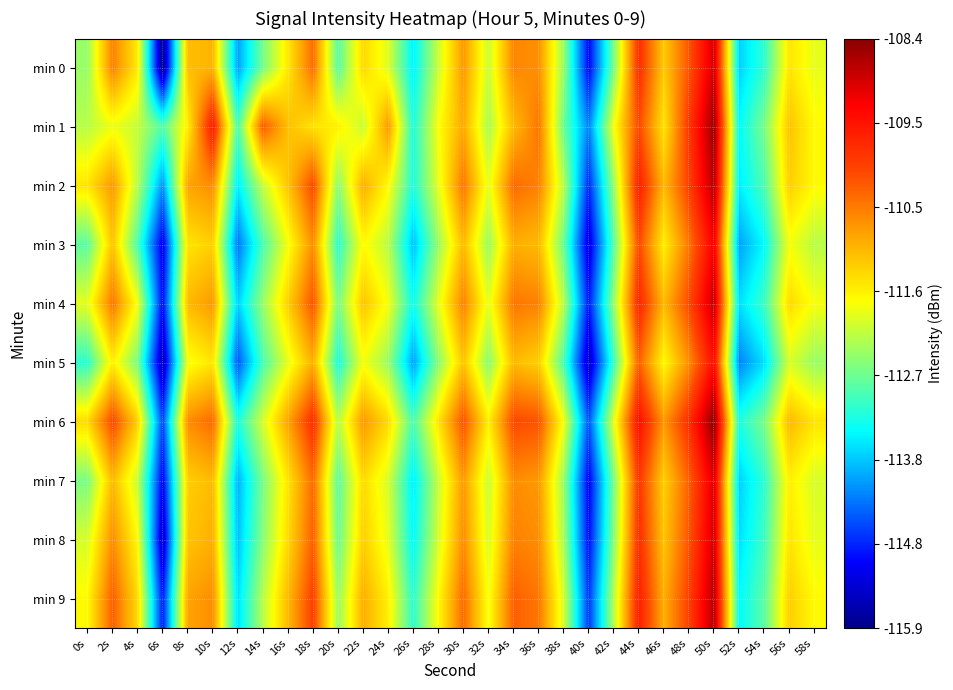

At how many categories does at least one series exceed -111?

15